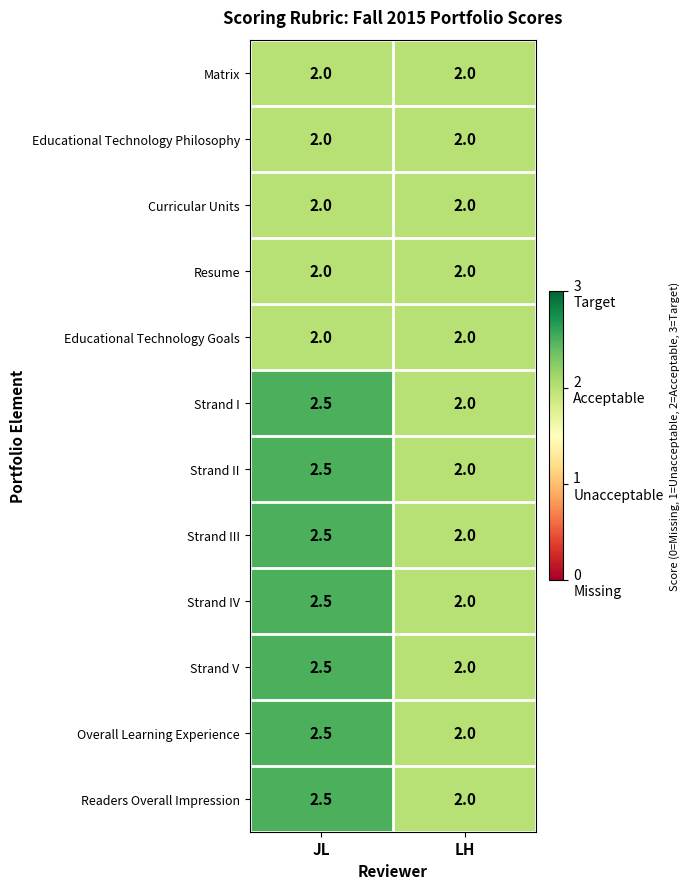

What is the sum of all Matrix values?

4.0